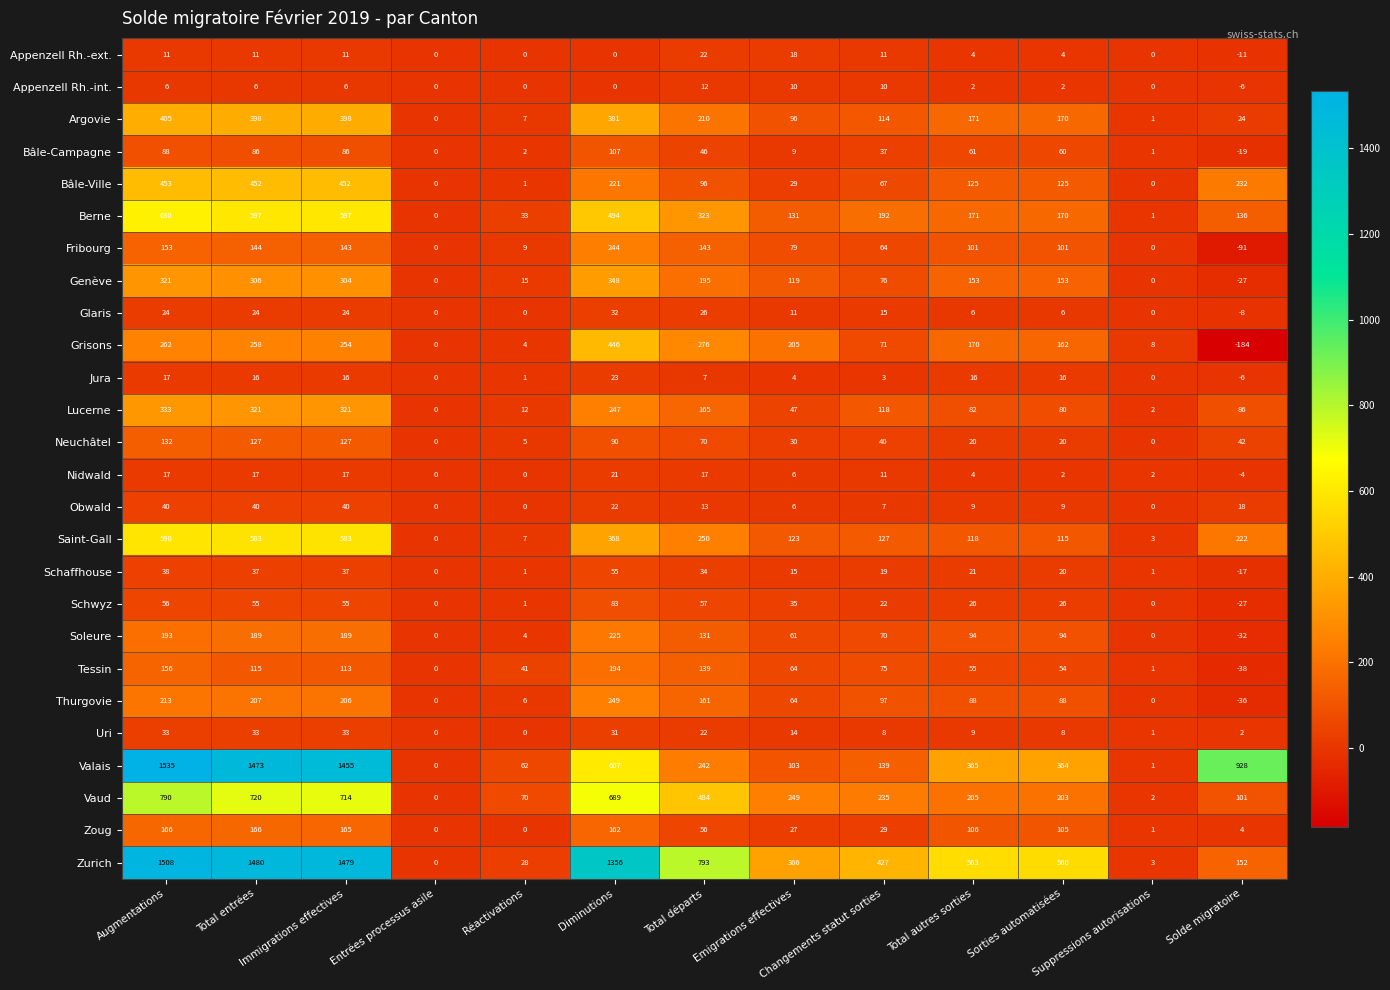

Count the number of categories in the chart.

13